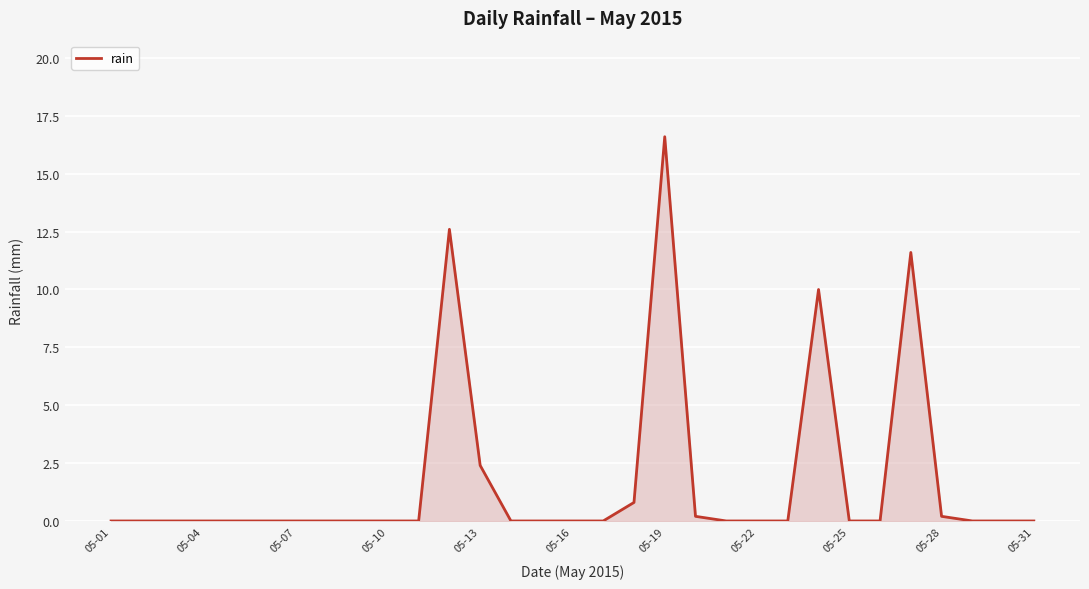

Reading left to right, extract all data points from this chart.

0.0	0.0	0.0	0.0	0.0	0.0	0.0	0.0	0.0	0.0	0.0	12.6	2.4	0.0	0.0	0.0	0.0	0.8	16.6	0.2	0.0	0.0	0.0	10.0	0.0	0.0	11.6	0.2	0.0	0.0	0.0